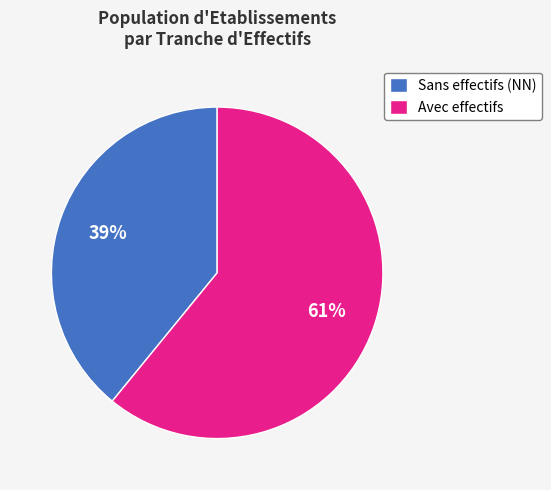

To the nearest percent, what is the difference between the Avec effectifs and Sans effectifs (NN) slice percentages?

22%